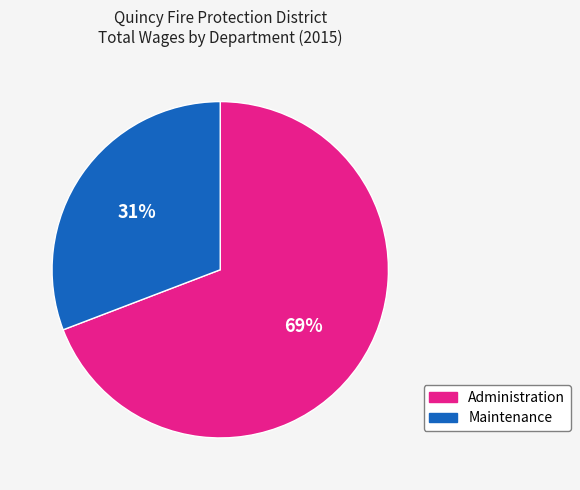

Does any single category account for the majority?

Yes